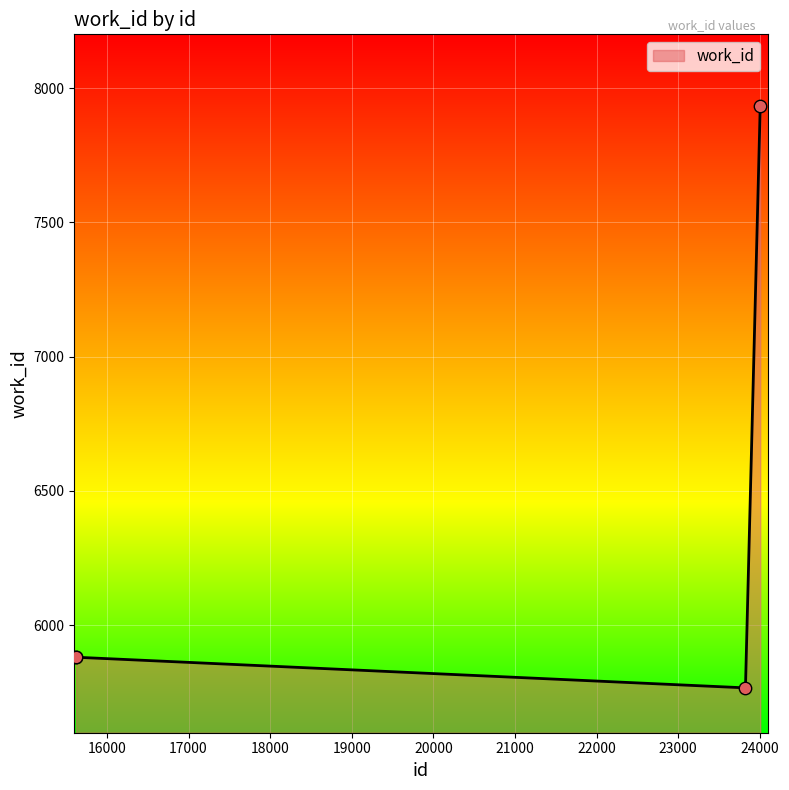

True or false: there are more than 2 points higher than both neighbors.

False